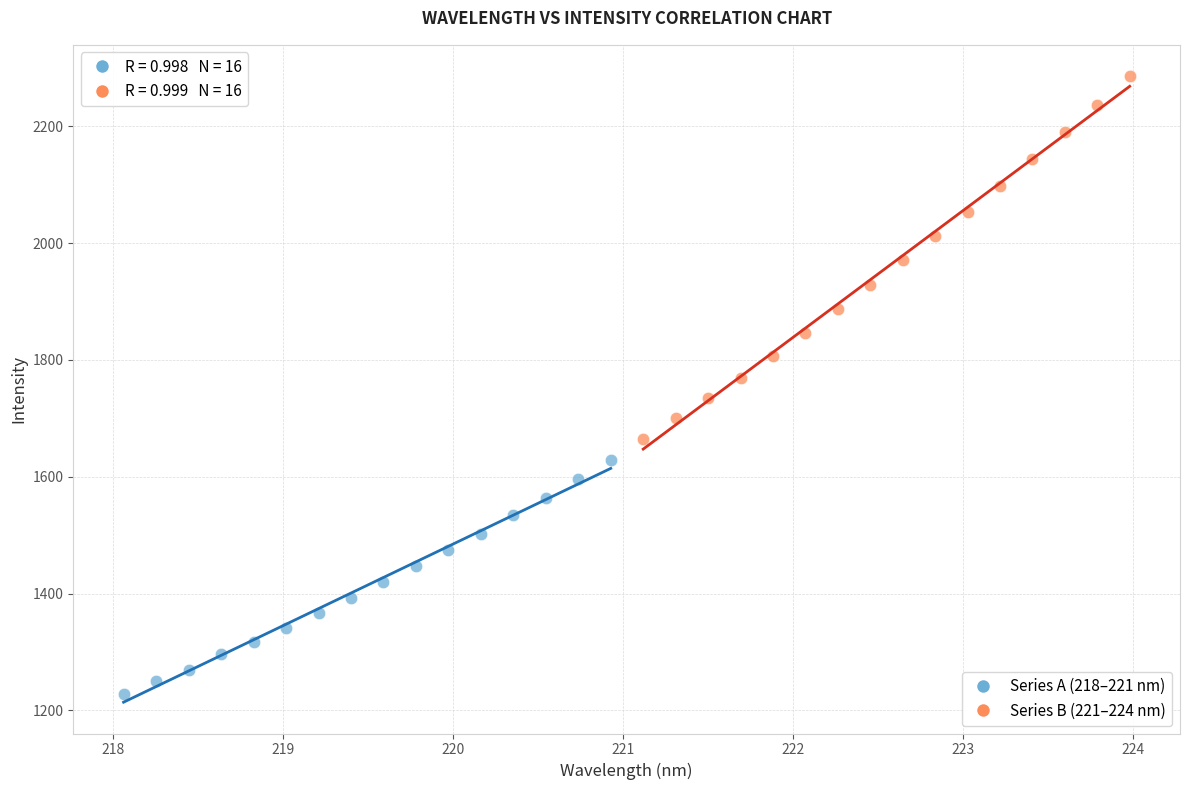

Which series has the widest spread of Y values?

Series B (221–224 nm)